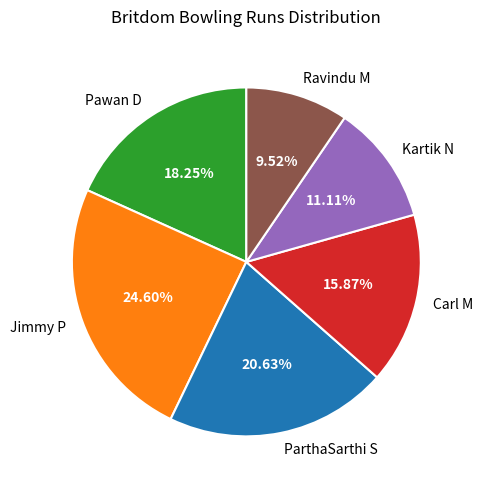

What is the largest slice in the pie chart?

Jimmy P